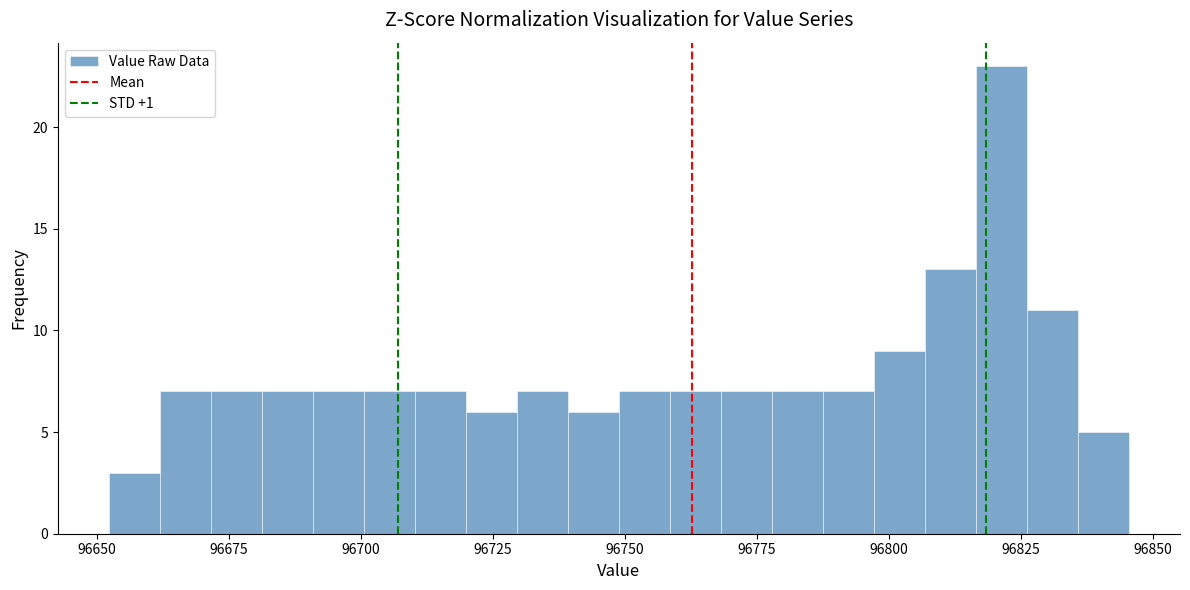

Read against the x-axis, roughly where is the centre of the tallest bar?

96820